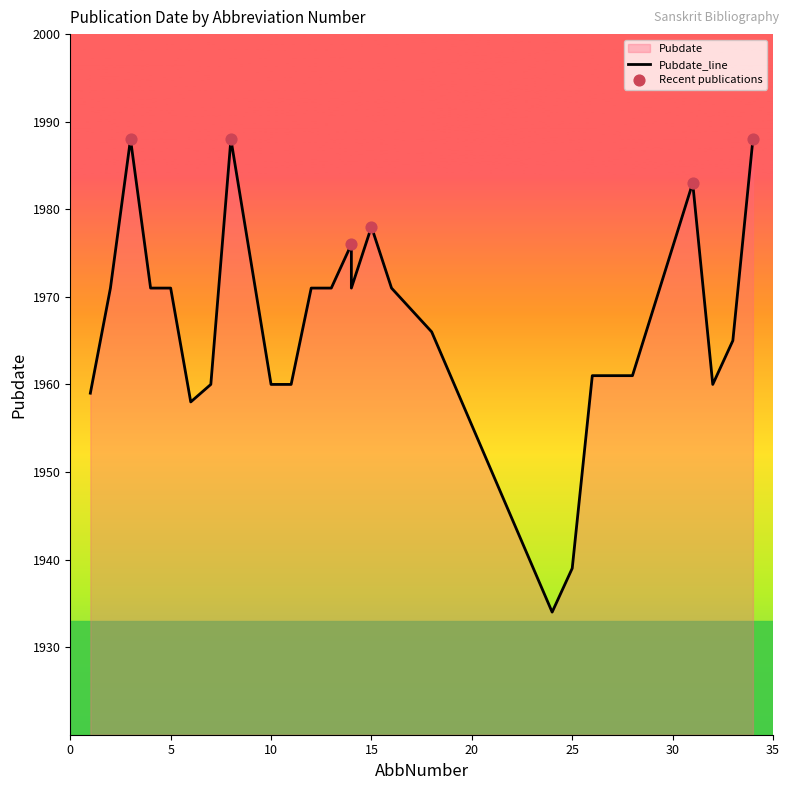

Which has a higher value, 3 or 15?

3